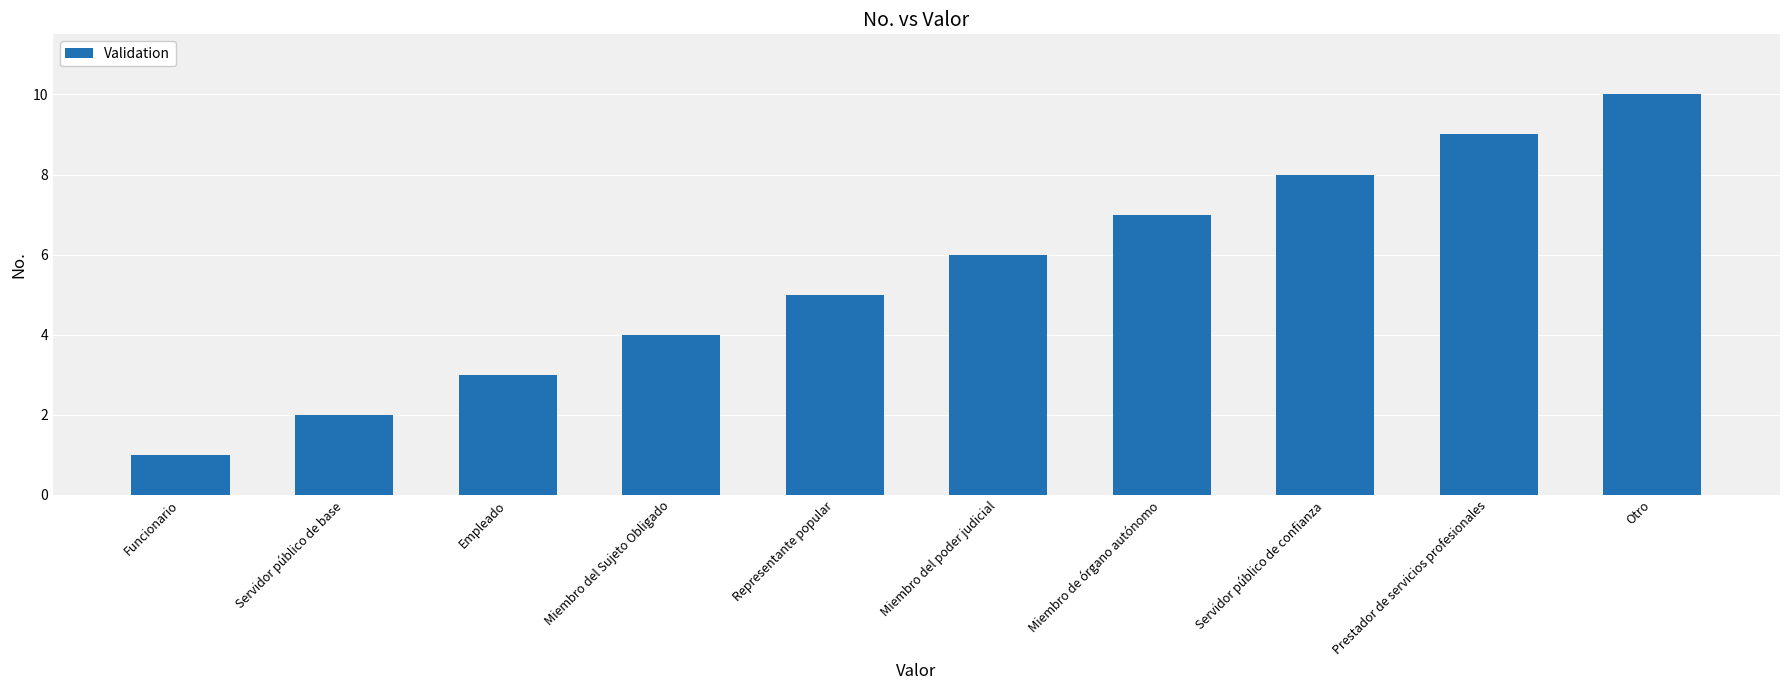

What is the label of the 10th bar from the right?

Funcionario